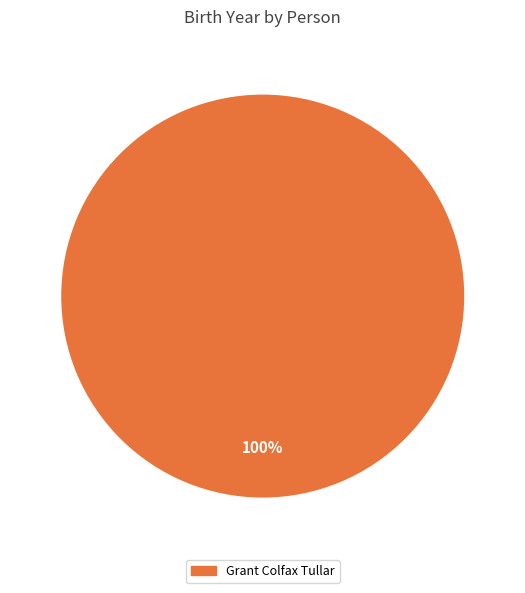

Rank the categories by value from highest to lowest.

Grant Colfax Tullar